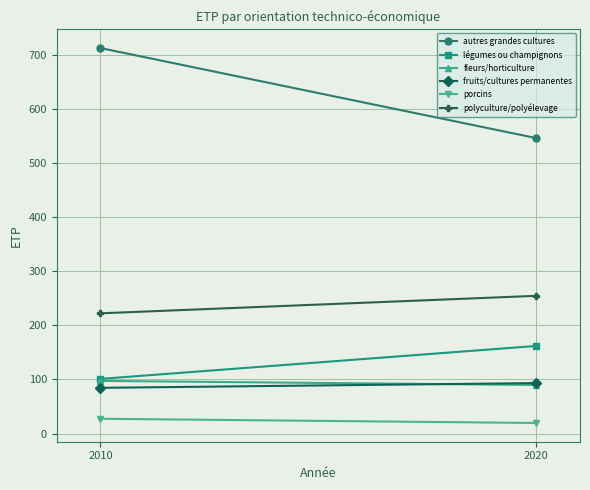

What is the average value of the autres grandes cultures series?

629.5